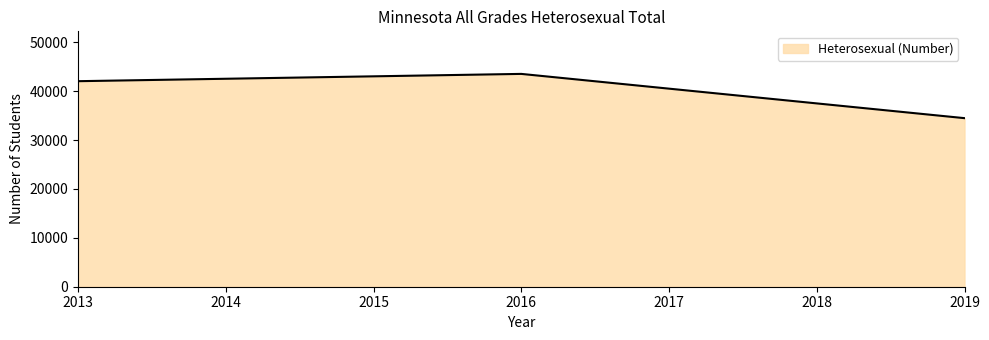

Where is the data nearest to the value 39009?

2013